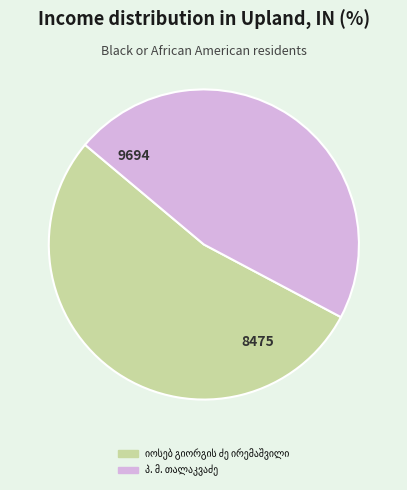

Is there a majority slice in this chart?

Yes